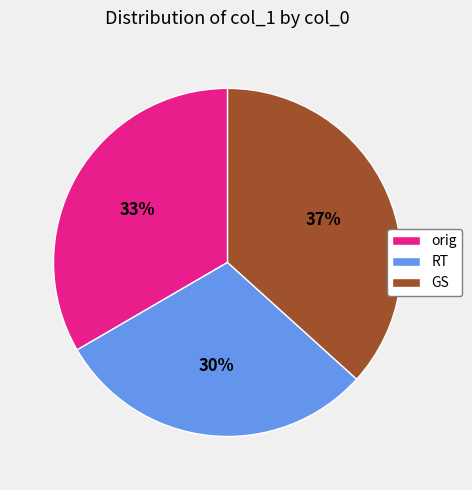

To the nearest percent, what is the average slice percentage?

33%